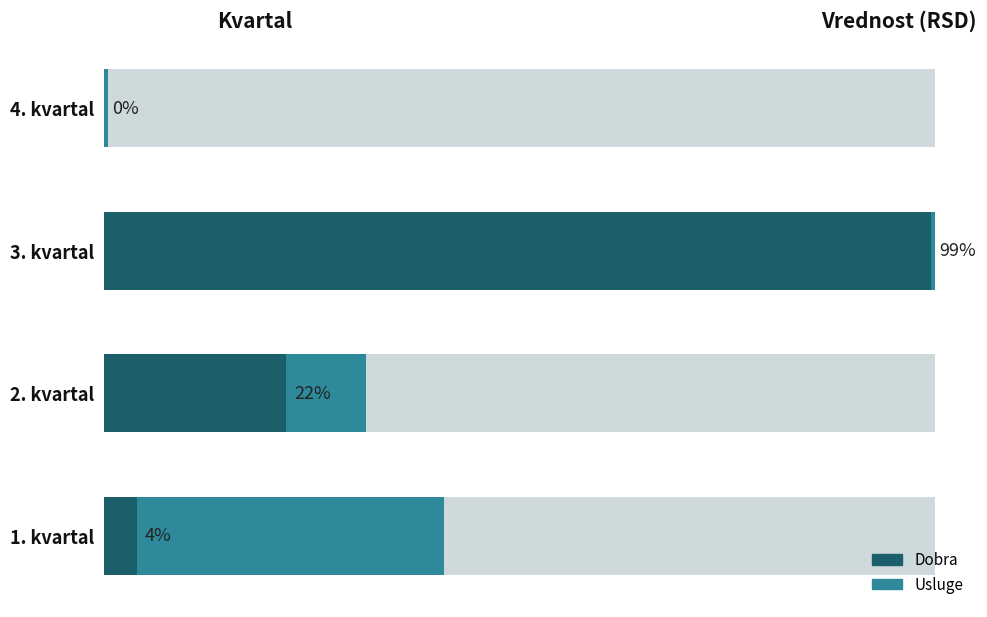

What is the average value of the Usluge series?

56754166.7